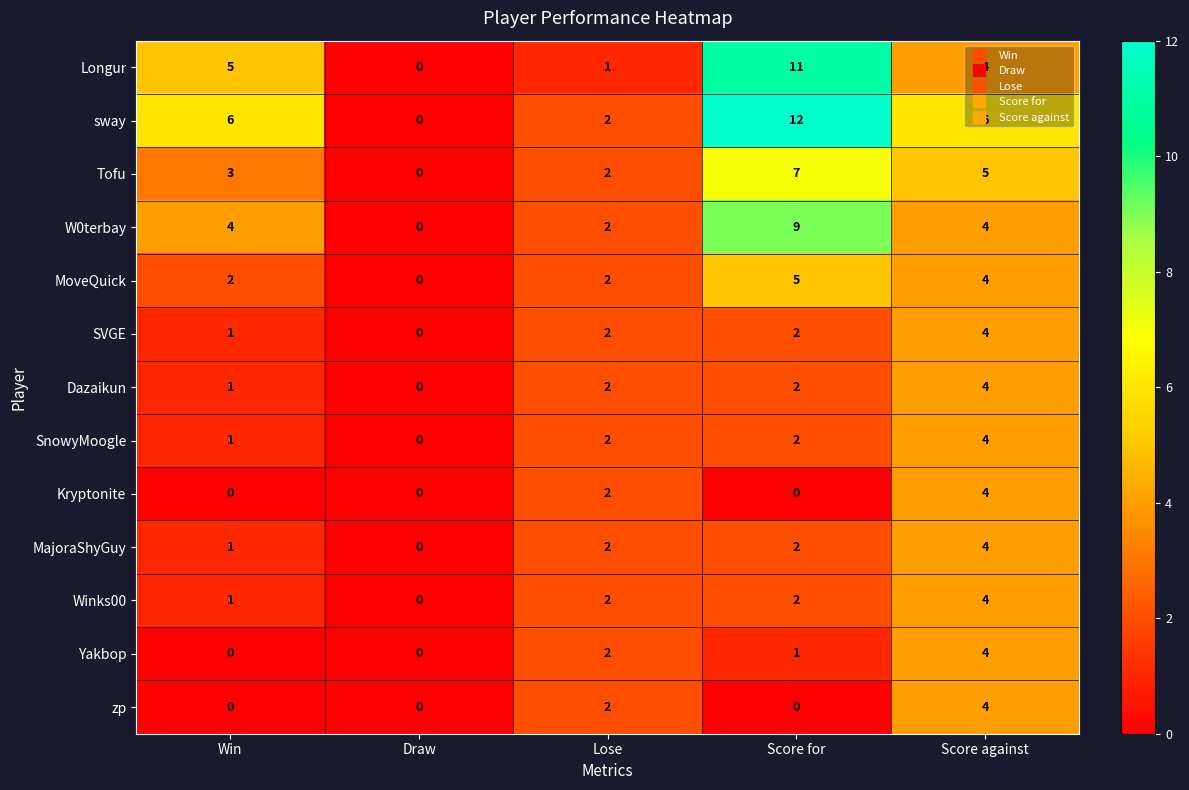

List the labels in order of Longur value, largest first.

Score for, Win, Score against, Lose, Draw